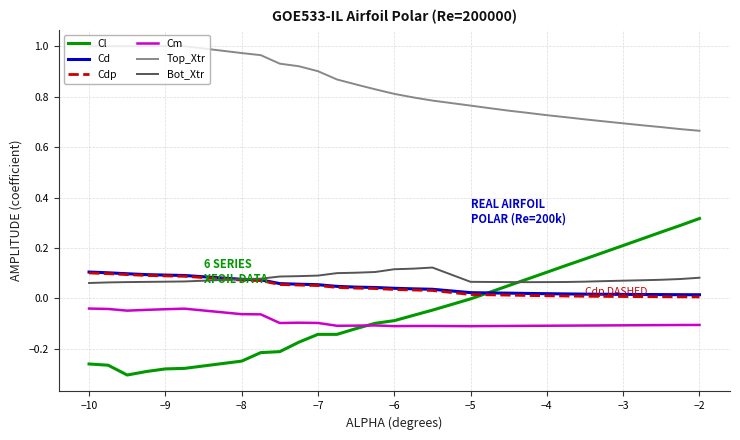

True or false: Bot_Xtr and Top_Xtr intersect in this chart.

False